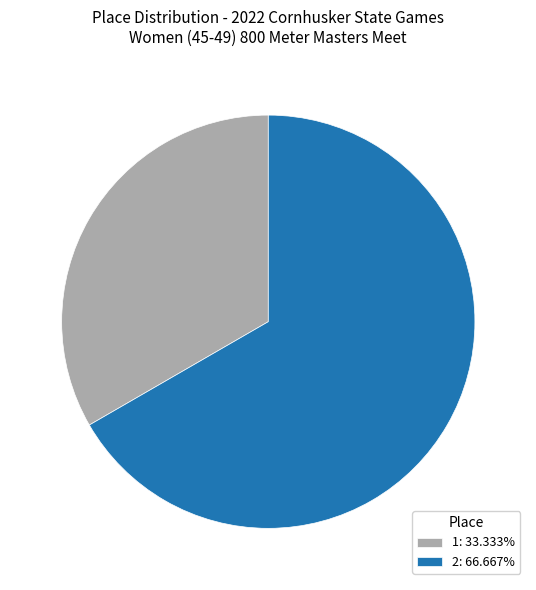

How many segments does this pie chart have?

2